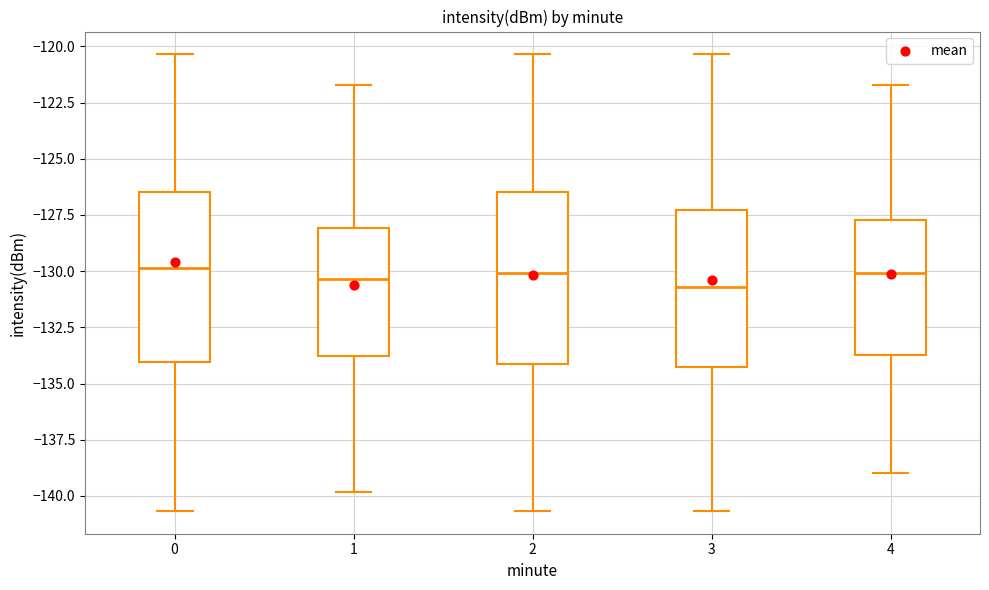

Reading left to right, read every box against the y-axis: the position of its median line, the range the box covers, and the ends of its whiskers. The values are not printed on the chart, so give them approximately, as read against the axis.

0: median -130.0, box -134.0 to -126.5, whiskers -140.5 to -120.5
1: median -130.5, box -134.0 to -128.0, whiskers -140.0 to -121.5
2: median -130.0, box -134.0 to -126.5, whiskers -140.5 to -120.5
3: median -130.5, box -134.5 to -127.5, whiskers -140.5 to -120.5
4: median -130.0, box -133.5 to -127.5, whiskers -139.0 to -121.5